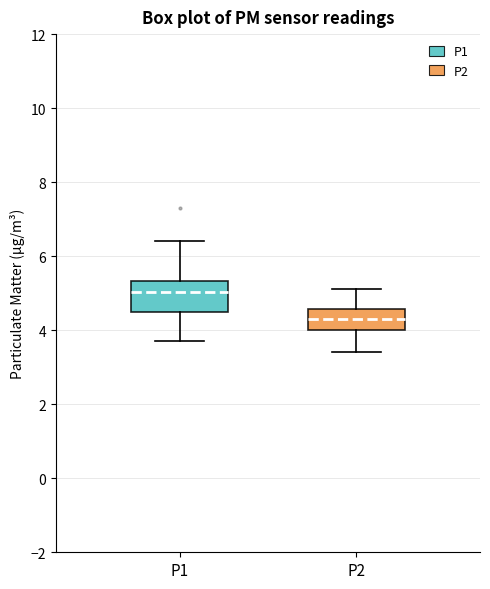

Reading left to right, read every box against the y-axis: the position of its median line, the range the box covers, and the ends of its whiskers. The values are not printed on the chart, so give them approximately, as read against the axis.

P1: median 5.0, box 4.6 to 5.4, whiskers 3.8 to 6.4
P2: median 4.4, box 4.0 to 4.6, whiskers 3.4 to 5.2